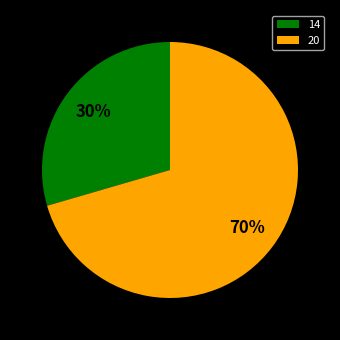

True or false: 14 accounts for 30% of the total.

True